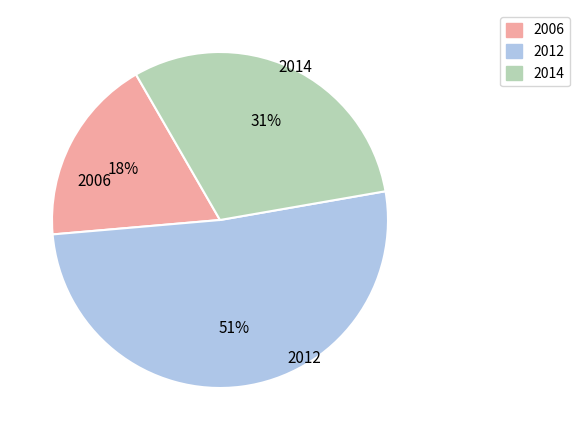

Does any single category account for the majority?

Yes